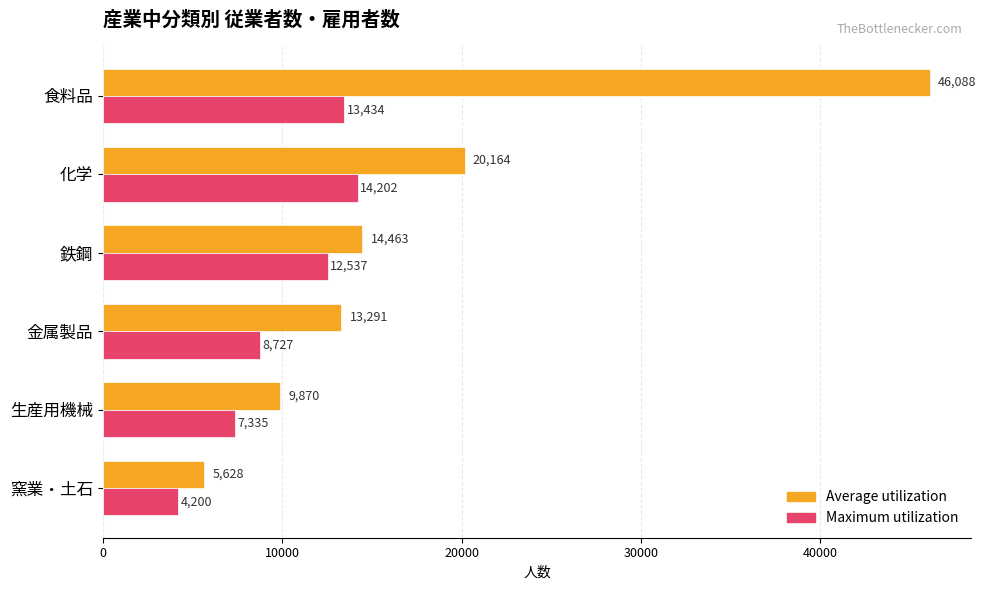

The value of Average utilization at 金属製品 is 4146. True or false?

False